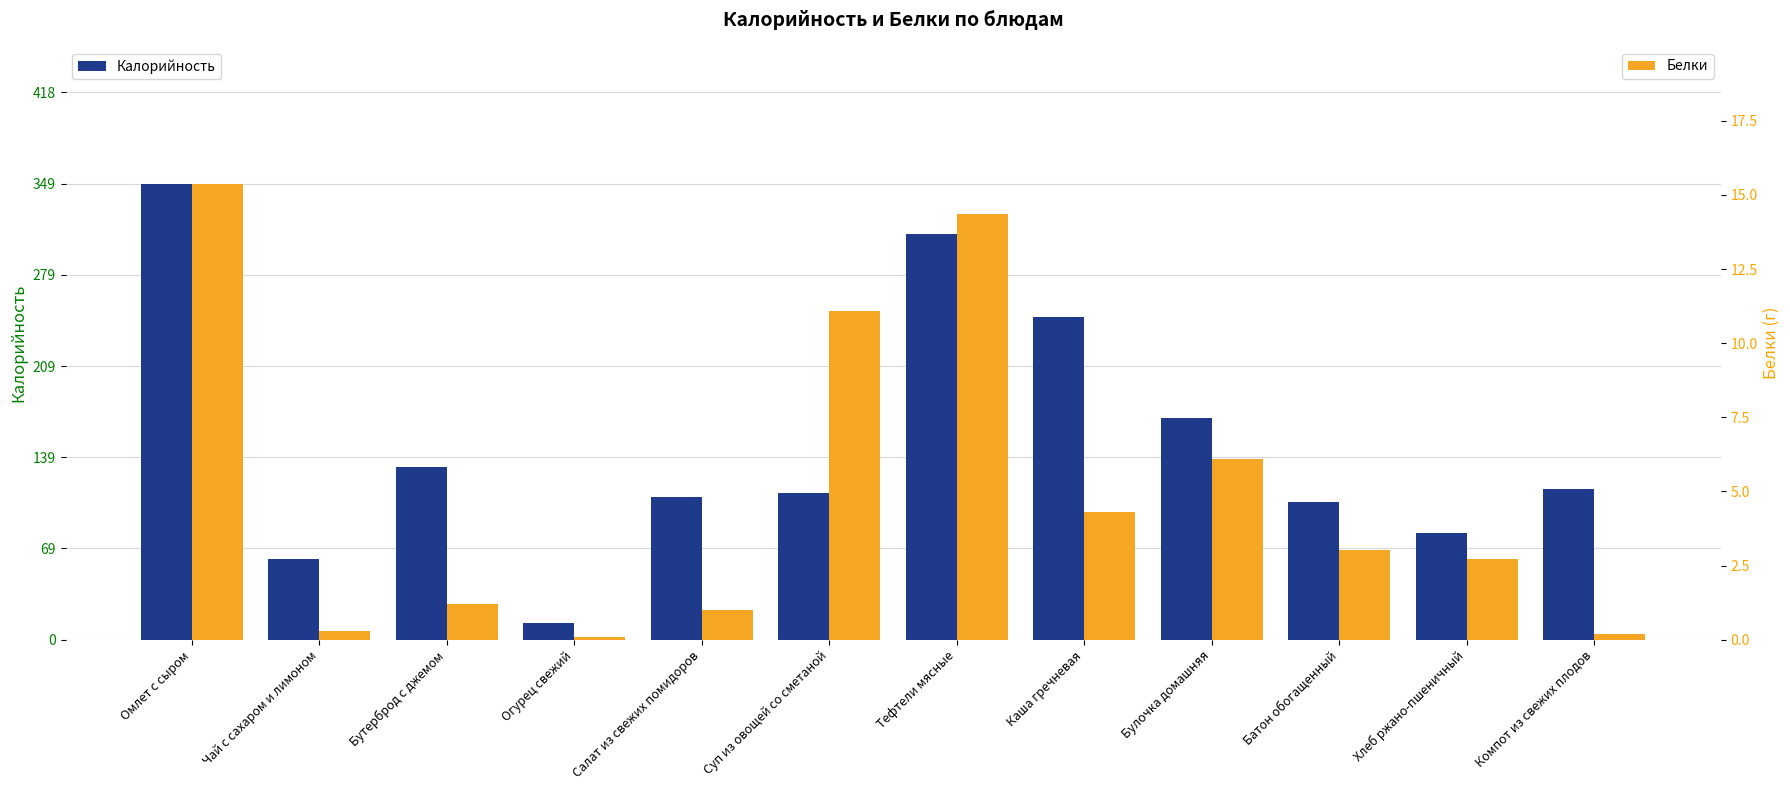

Rank the categories by Калорийность value from highest to lowest.

Омлет с сыром, Тефтели мясные, Каша гречневая, Булочка домашняя, Бутерброд с джемом, Компот из свежих плодов, Суп из овощей со сметаной, Салат из свежих помидоров, Батон обогащенный, Хлеб ржано-пшеничный, Чай с сахаром и лимоном, Огурец свежий